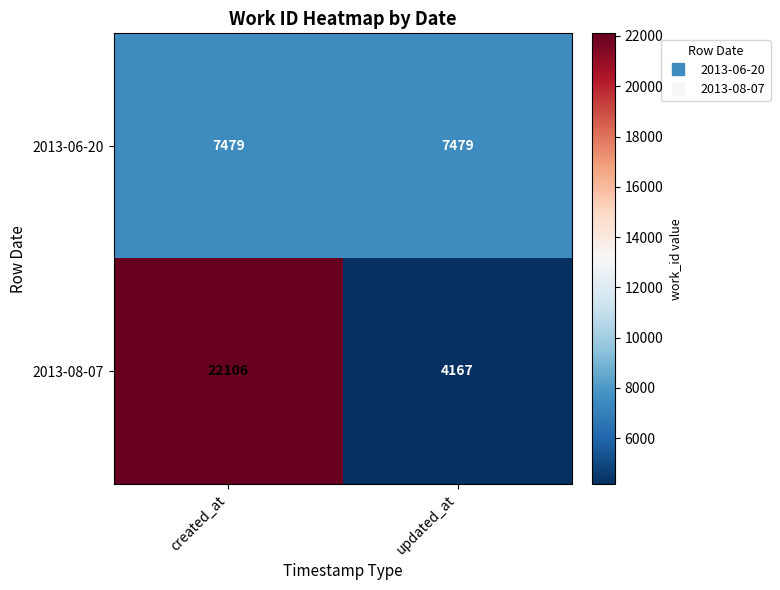

At which category is the sum across all series the highest?

created_at